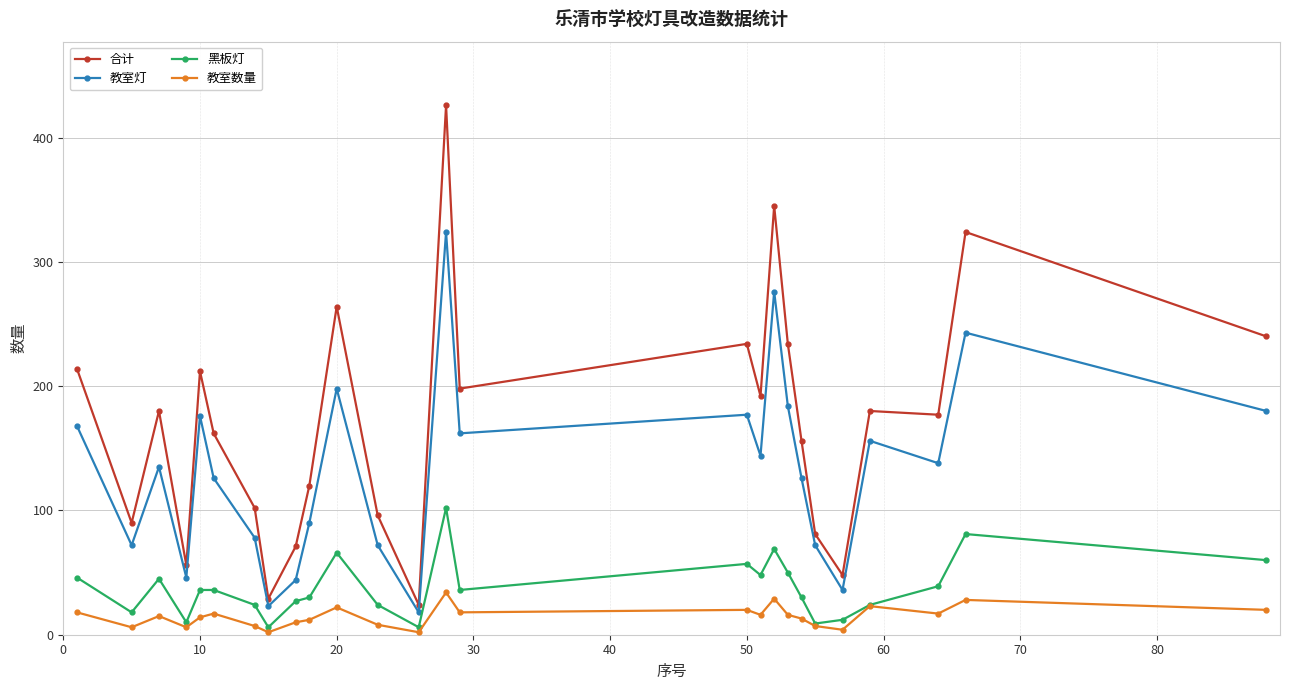

How many series are shown in this chart?

4